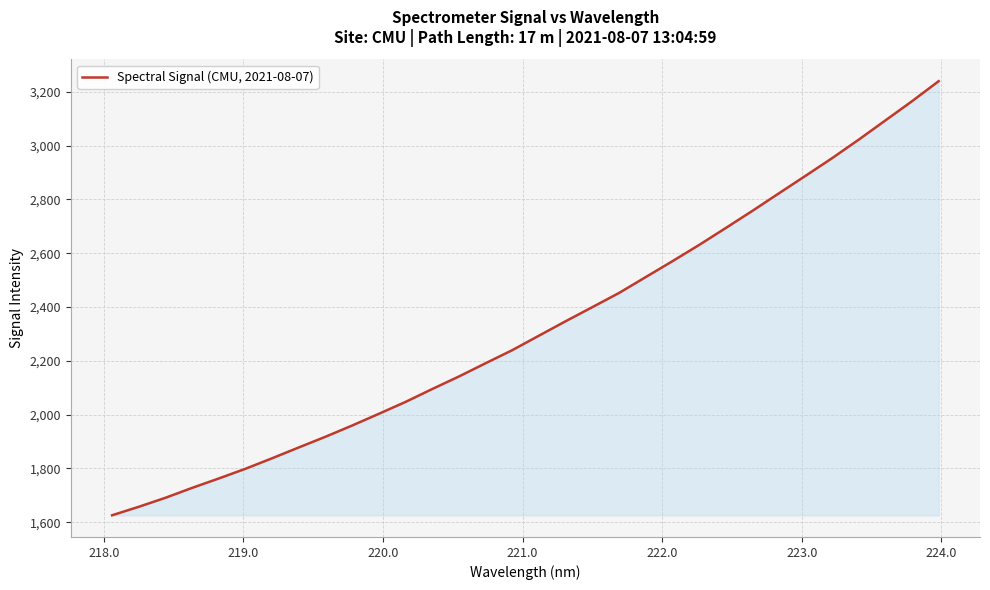

What is the difference between the maximum and minimum values?

1614.0